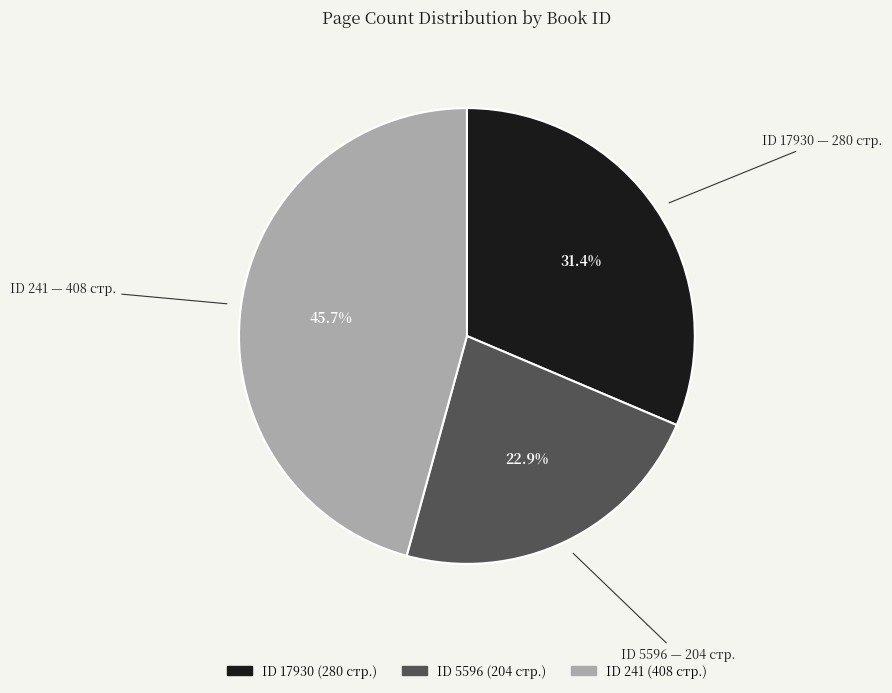

Is there a majority slice in this chart?

No